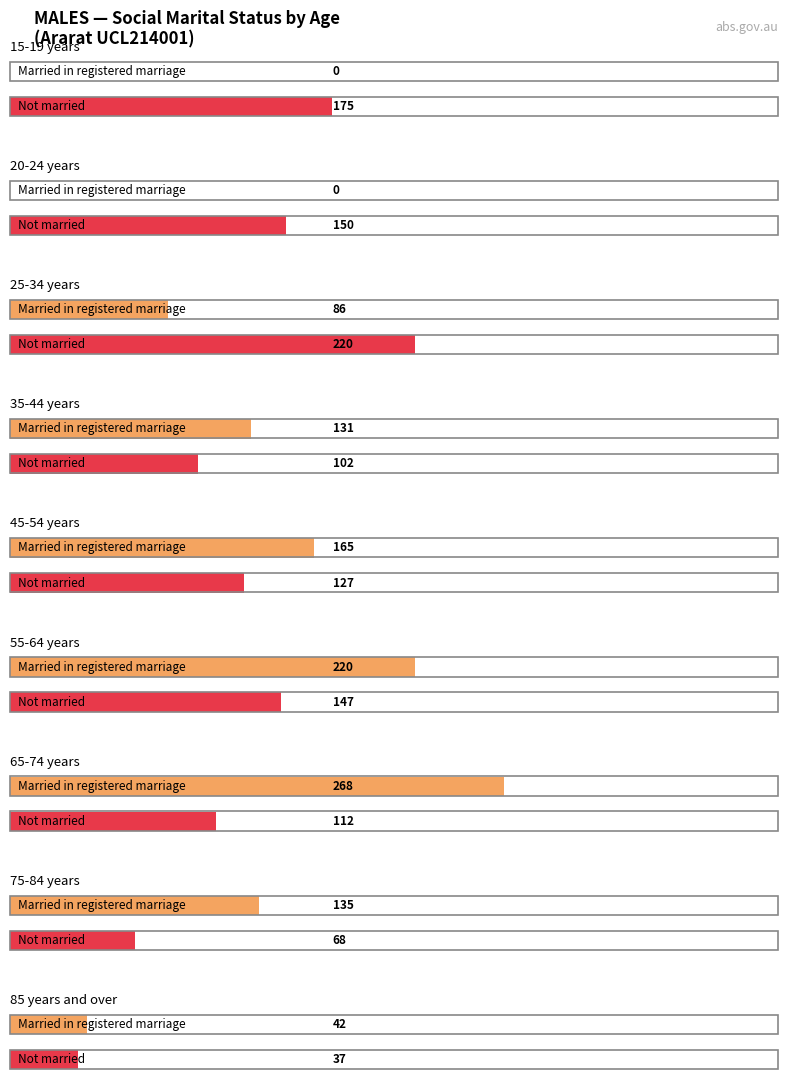

Does the chart contain stacked bars?

No